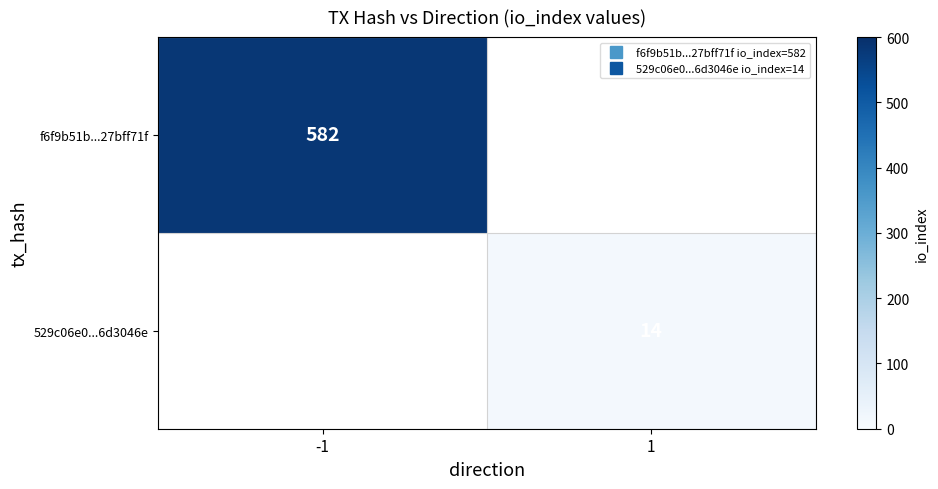

At which label does 529c06e0...6d3046e reach its minimum?

-1